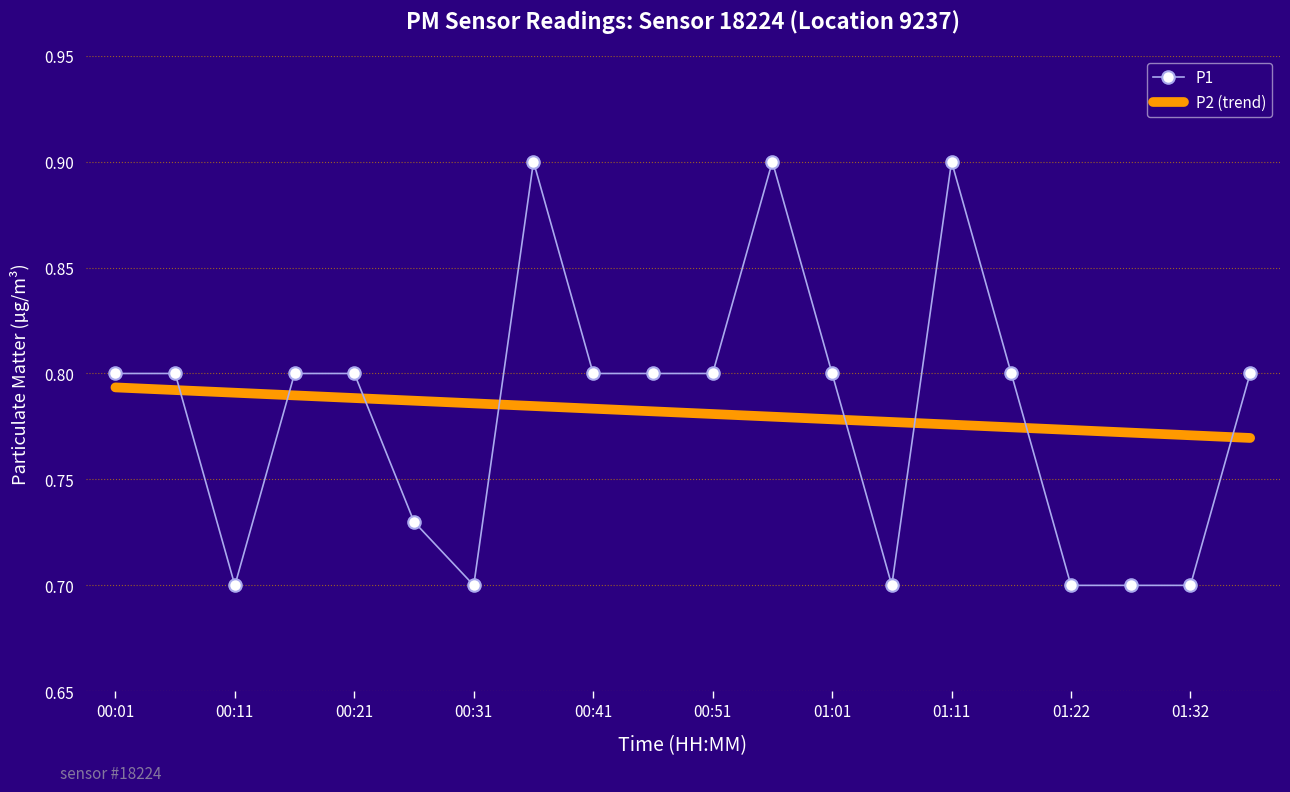

What is the highest value of the P1 series?

0.9